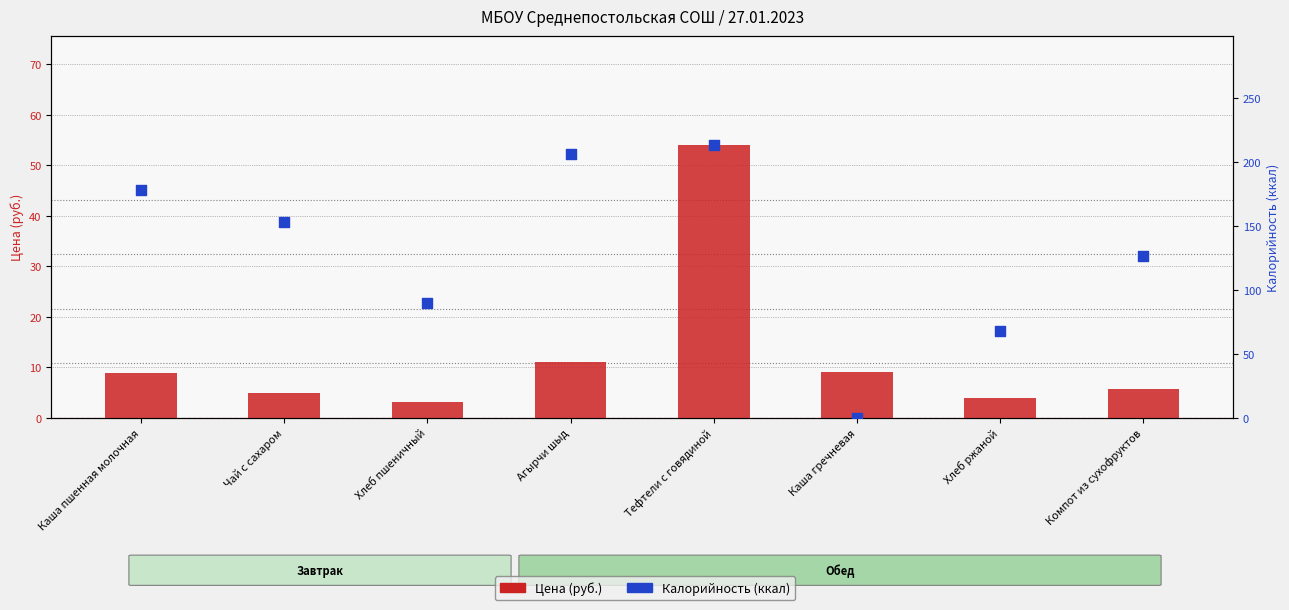

Which series has the largest total across all categories?

Калорийность (ккал)